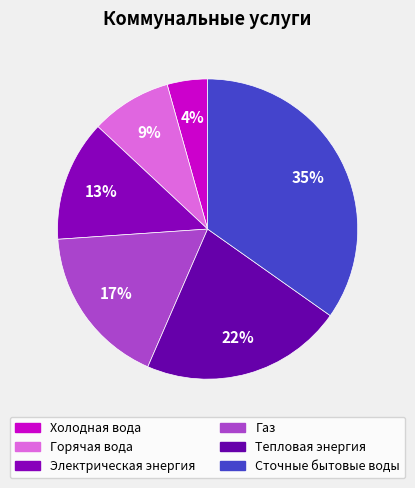

Is Электрическая энергия the majority of the pie?

No